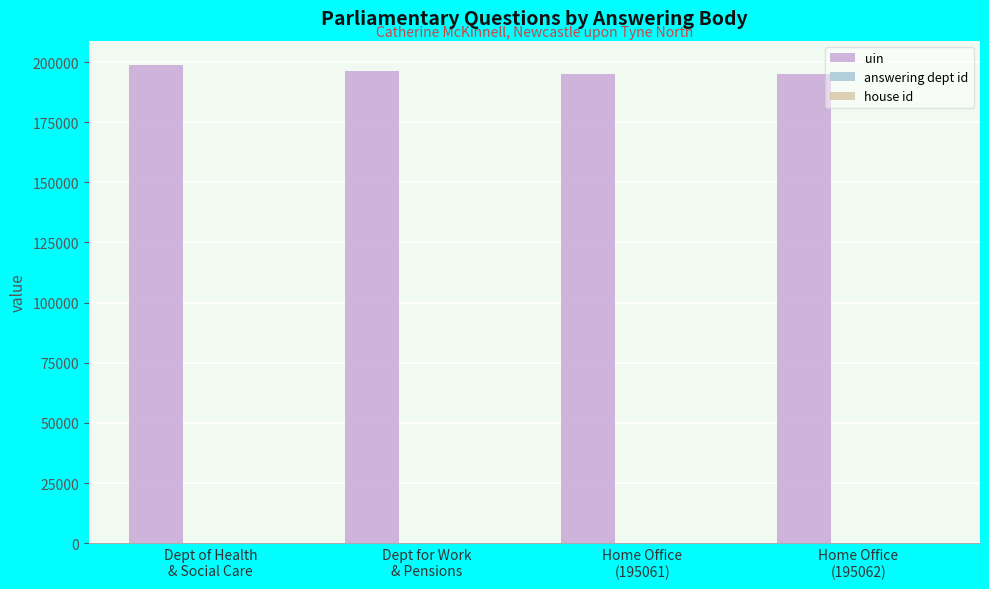

At which category does the chart reach its peak across all series?

Dept of Health
& Social Care